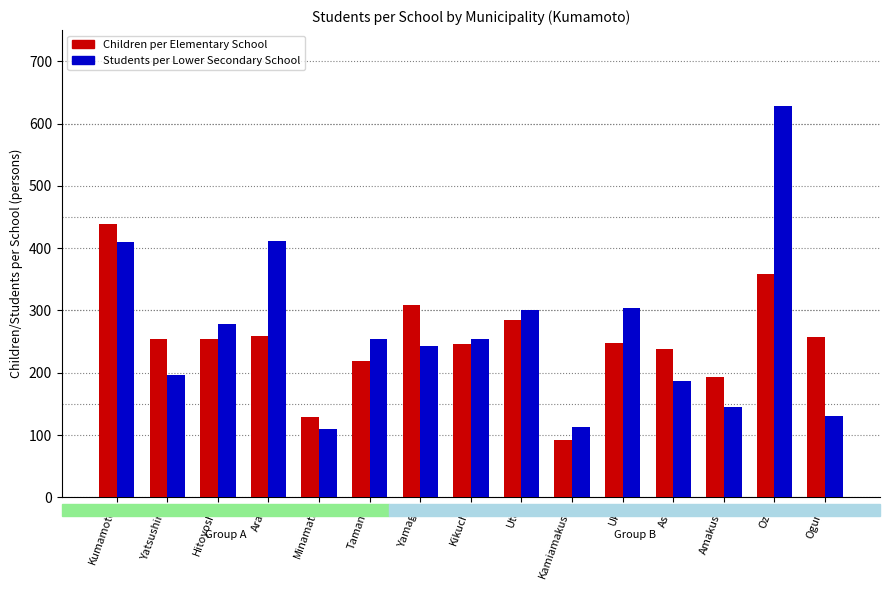

What is the sum of the Children per Elementary School values at Kumamoto and Amakusa?

632.1